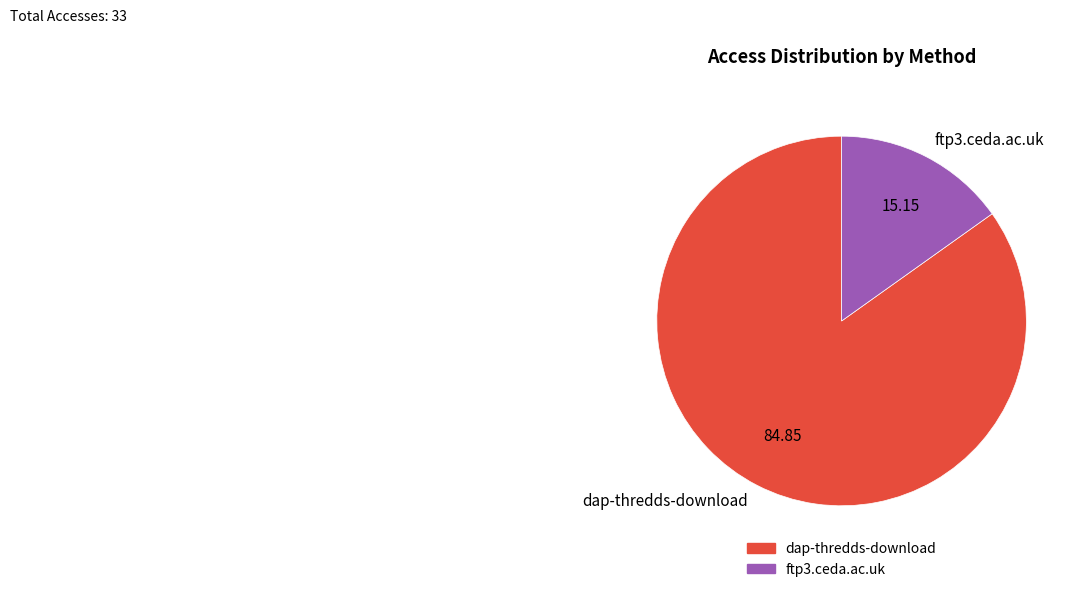

Do ftp3.ceda.ac.uk and dap-thredds-download together represent more than half of the pie?

Yes